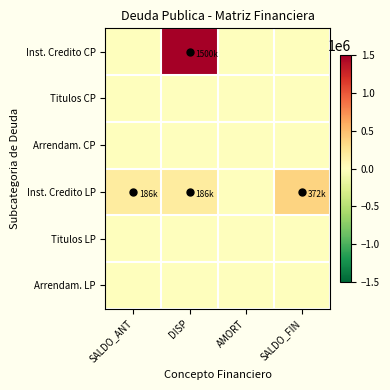

Which label corresponds to the largest value in the chart?

DISP